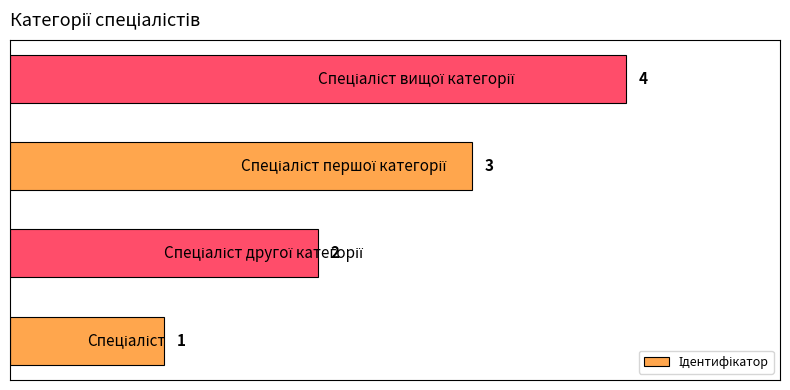

What is the greatest value displayed?

4